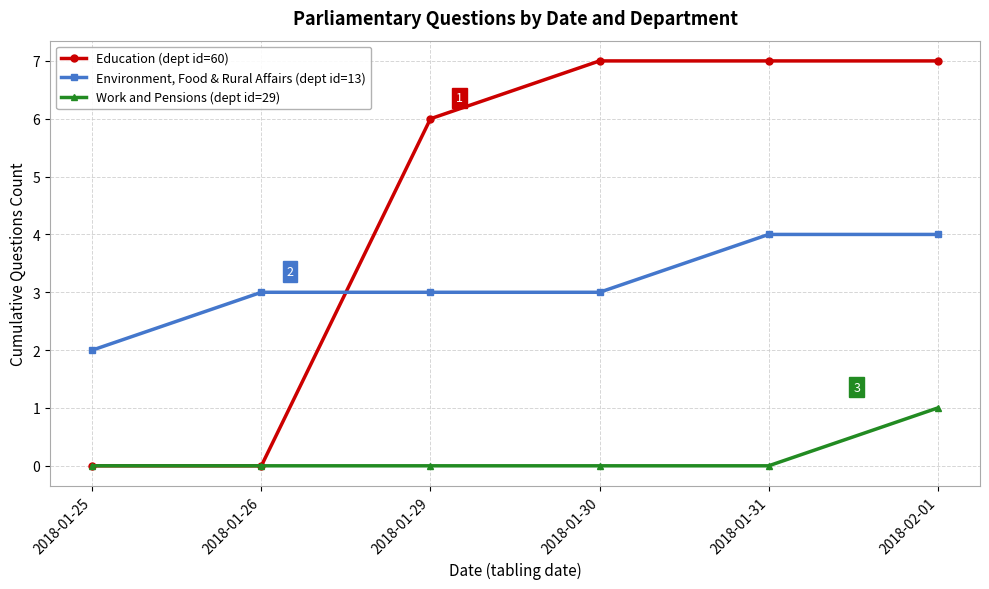

What is the total value across all series at 2018-01-29?

9